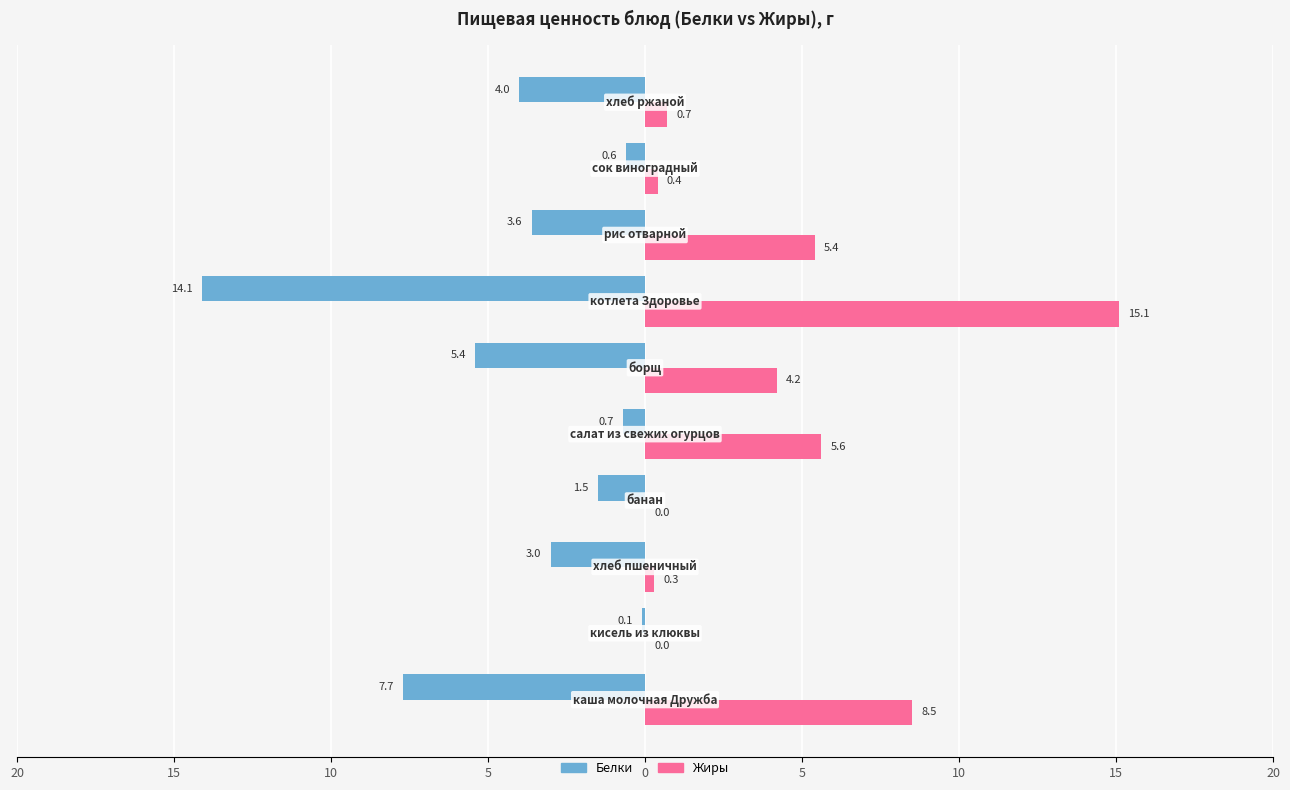

What are all the series names shown in the legend?

Белки, Жиры